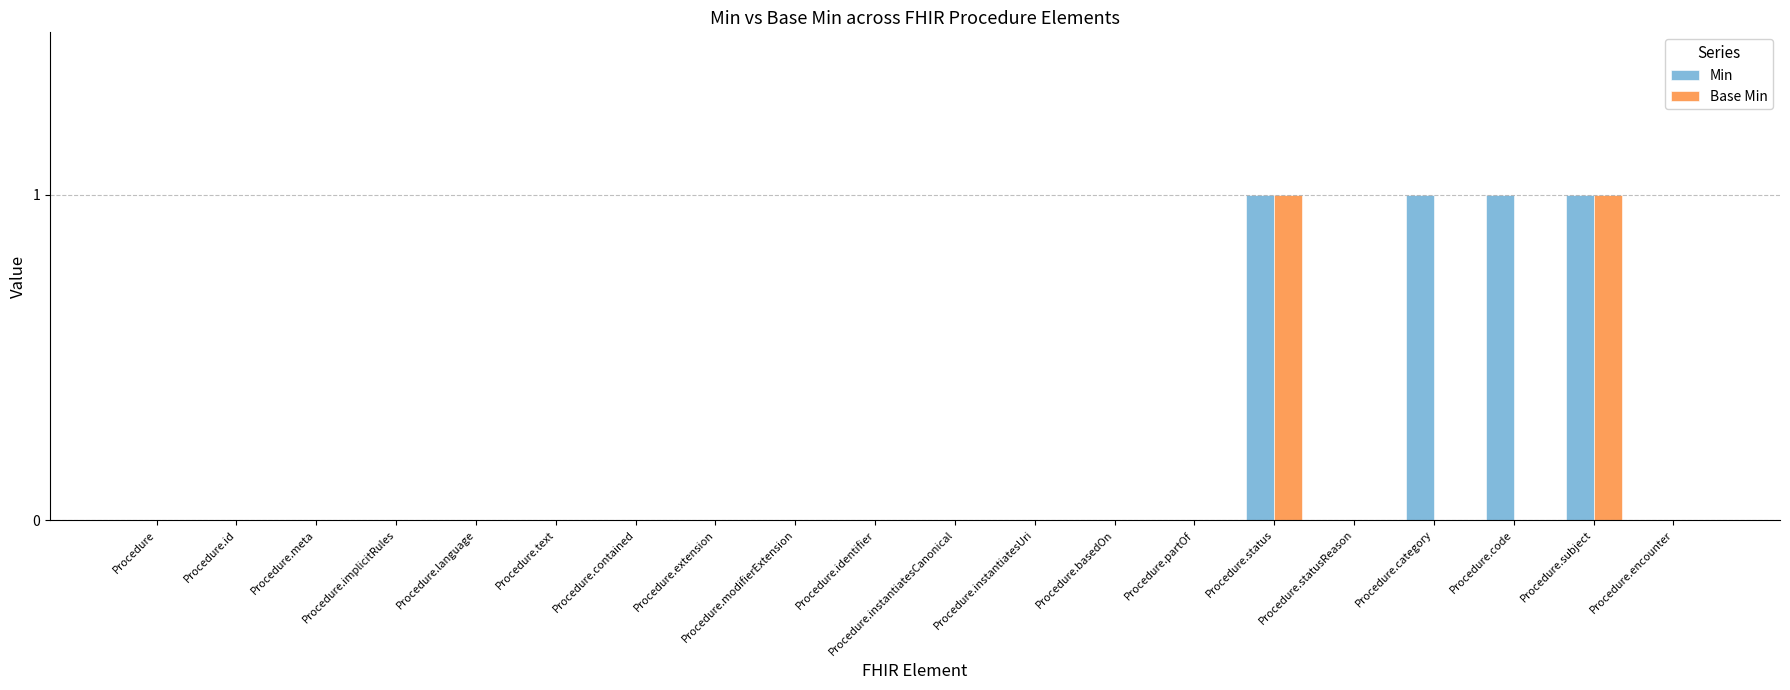

Reading left to right, list all the values displayed in this chart.

Min: Procedure=0	Procedure.id=0	Procedure.meta=0	Procedure.implicitRules=0	Procedure.language=0	Procedure.text=0	Procedure.contained=0	Procedure.extension=0	Procedure.modifierExtension=0	Procedure.identifier=0	Procedure.instantiatesCanonical=0	Procedure.instantiatesUri=0	Procedure.basedOn=0	Procedure.partOf=0	Procedure.status=1	Procedure.statusReason=0	Procedure.category=1	Procedure.code=1	Procedure.subject=1	Procedure.encounter=0
Base Min: Procedure=0	Procedure.id=0	Procedure.meta=0	Procedure.implicitRules=0	Procedure.language=0	Procedure.text=0	Procedure.contained=0	Procedure.extension=0	Procedure.modifierExtension=0	Procedure.identifier=0	Procedure.instantiatesCanonical=0	Procedure.instantiatesUri=0	Procedure.basedOn=0	Procedure.partOf=0	Procedure.status=1	Procedure.statusReason=0	Procedure.category=0	Procedure.code=0	Procedure.subject=1	Procedure.encounter=0